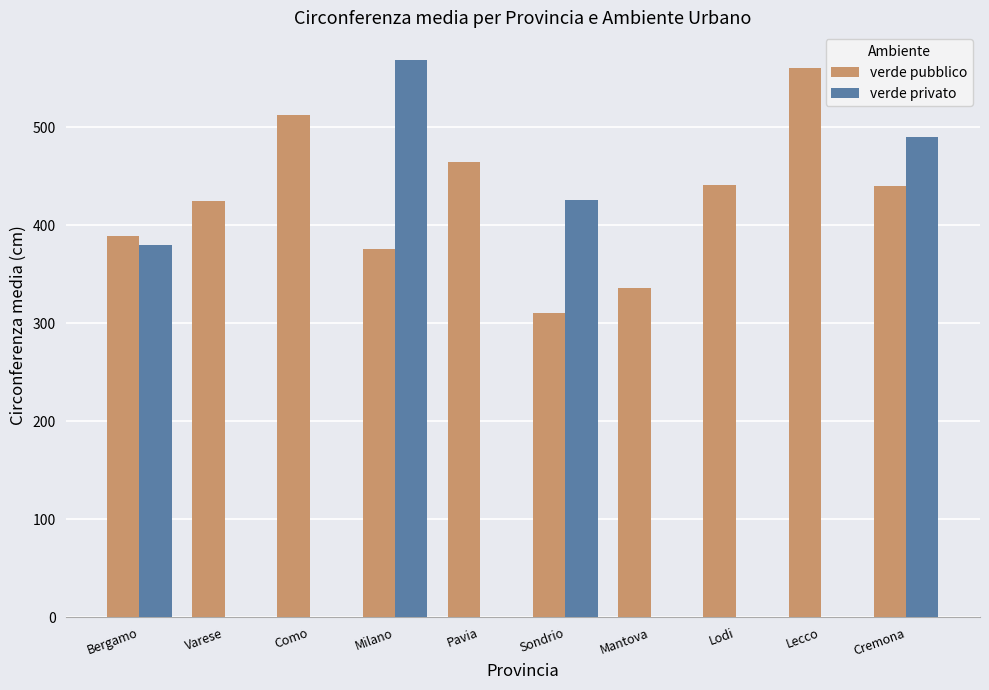

Which category has the highest value across all series?

Milano